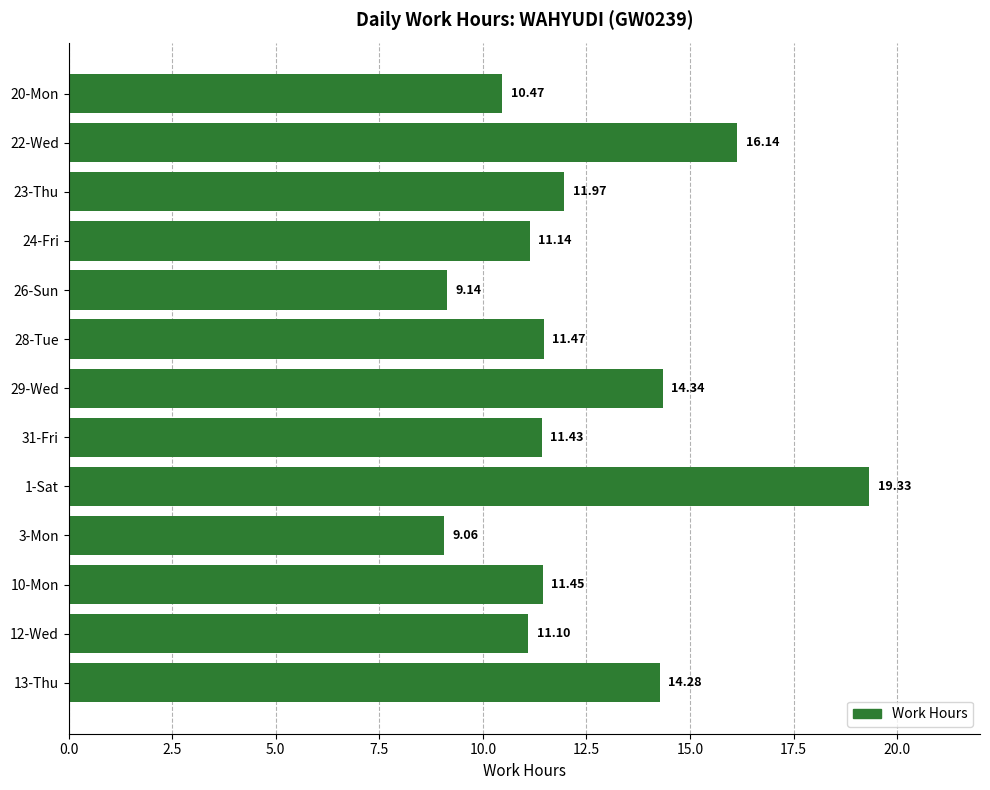

List the labels in order of value, largest first.

1-Sat, 22-Wed, 29-Wed, 13-Thu, 23-Thu, 28-Tue, 10-Mon, 31-Fri, 24-Fri, 12-Wed, 20-Mon, 26-Sun, 3-Mon